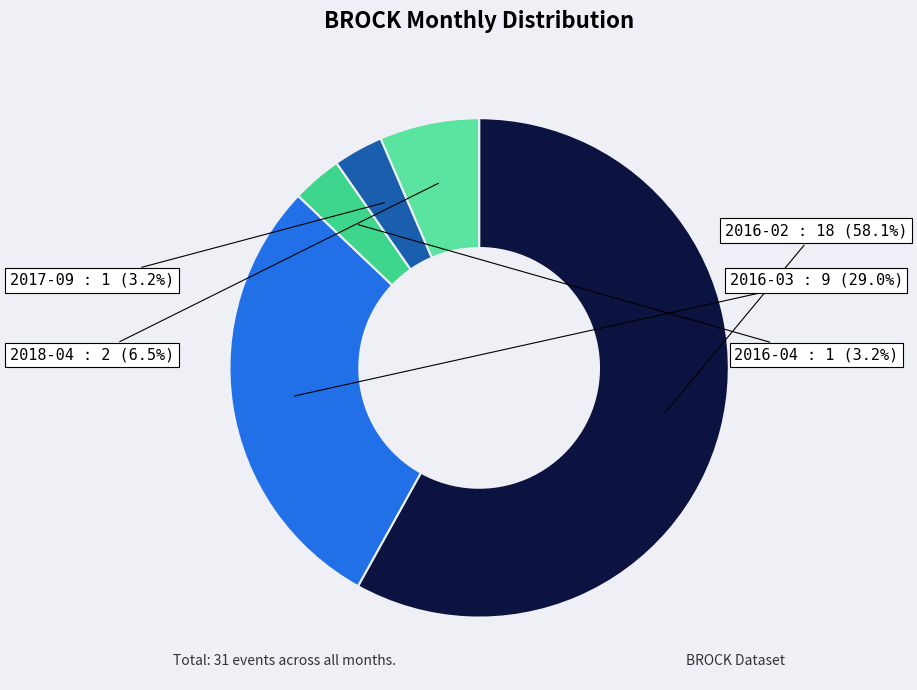

How much of the chart is everything except 2016-04?

96.8%